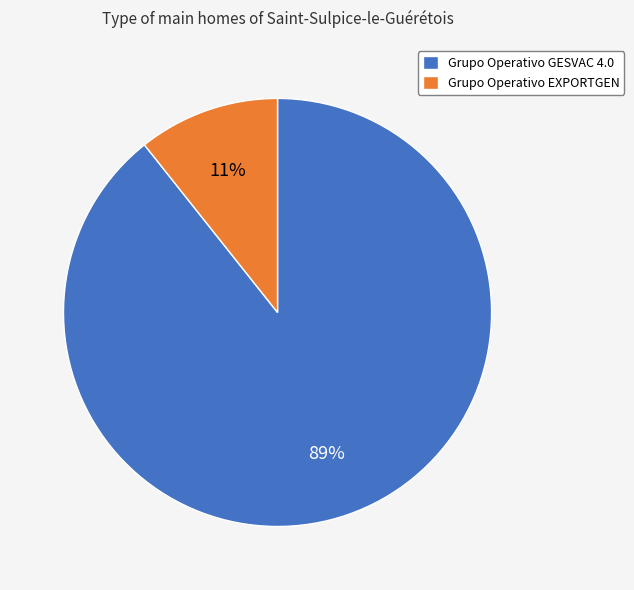

Is there any slice that represents more than half of the pie?

Yes